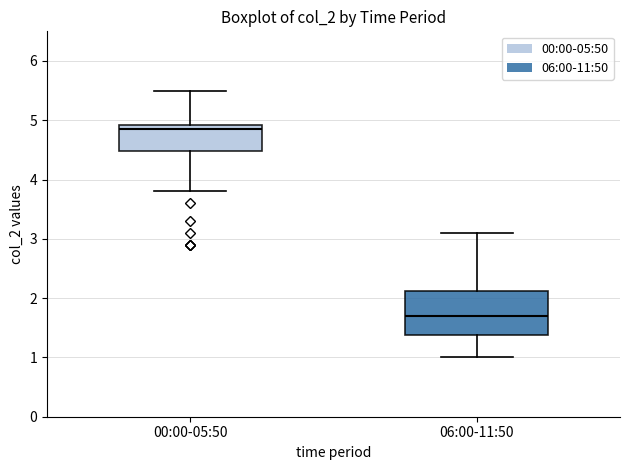

Which box is the tallest, from its lower edge to its upper edge?

06:00-11:50